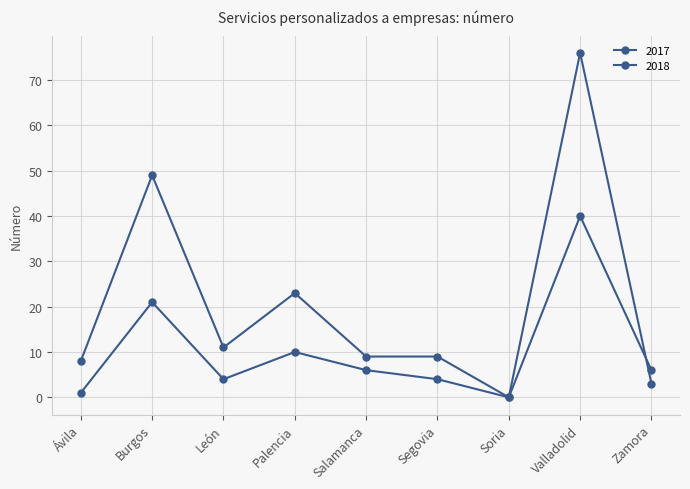

True or false: 2017 and 2018 intersect in this chart.

True